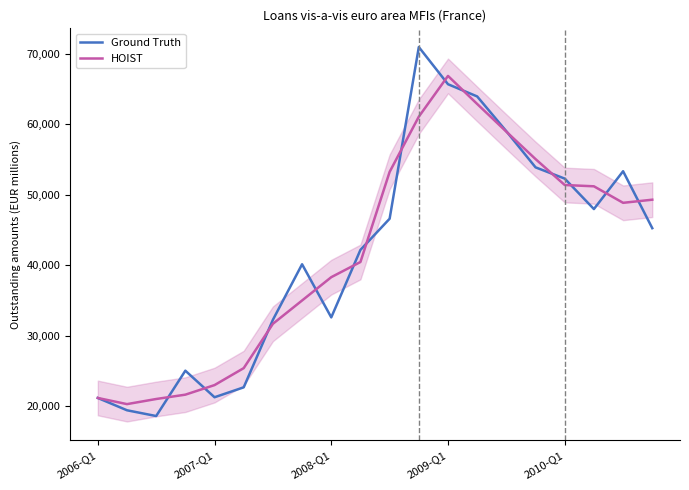

The value of Ground Truth at 2008-Q1 is 10705.3. True or false?

False